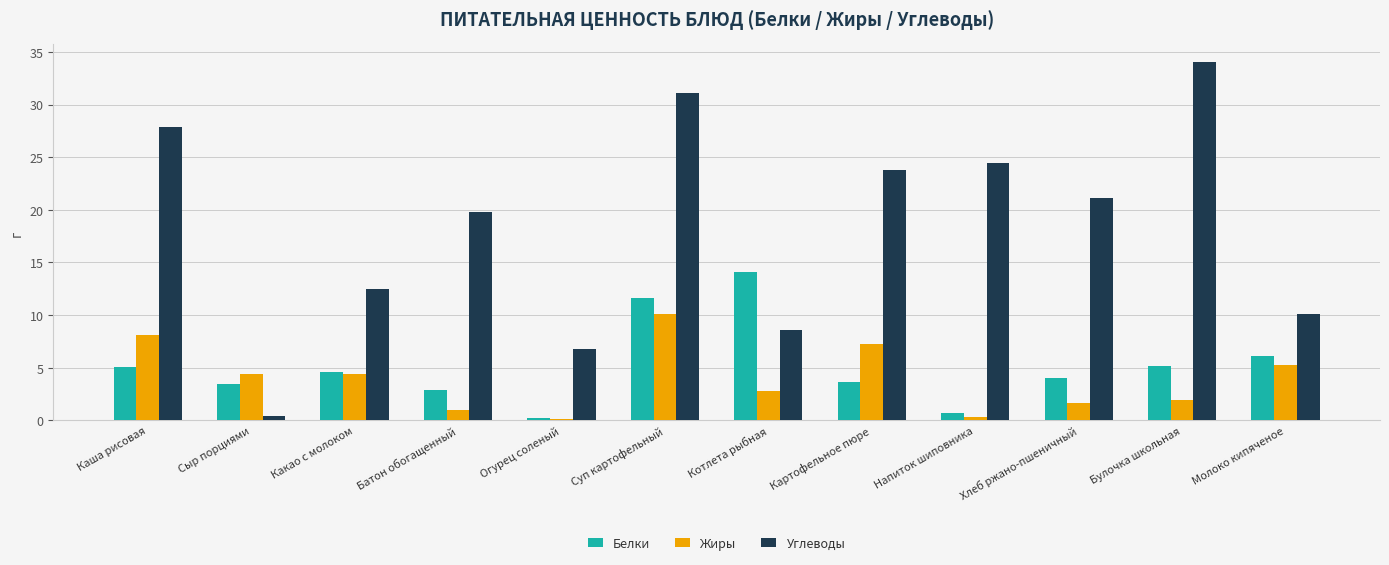

Which series has the largest total across all categories?

Углеводы